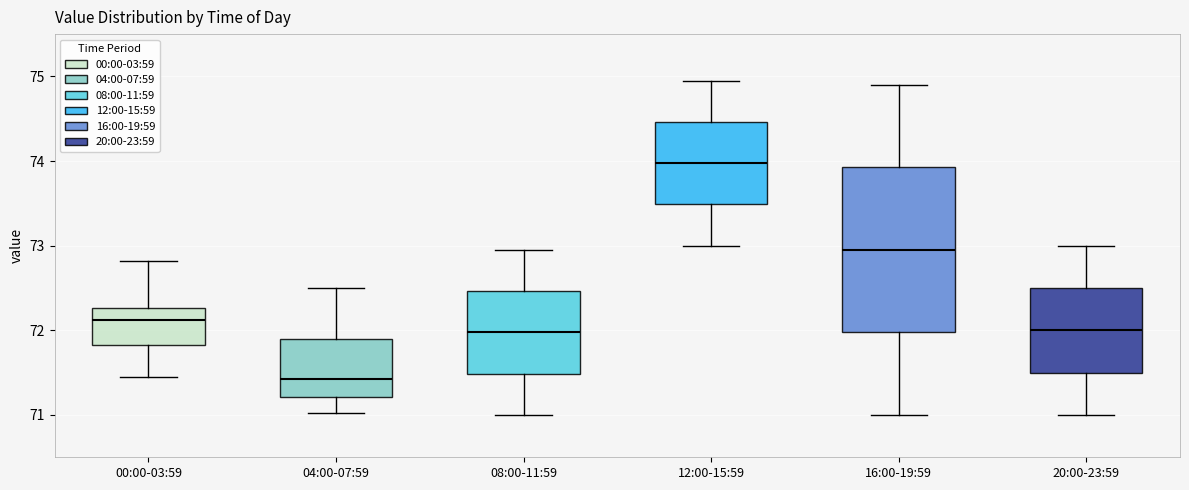

Comparing the boxes themselves (not the whiskers), which one is the tallest?

16:00-19:59